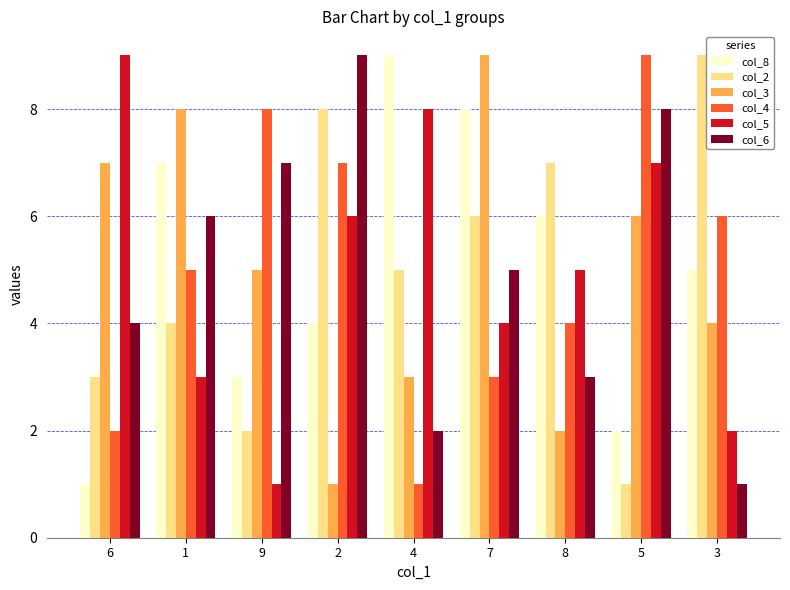

Is the value of col_3 at 6 greater than the value of col_6 at 3?

Yes